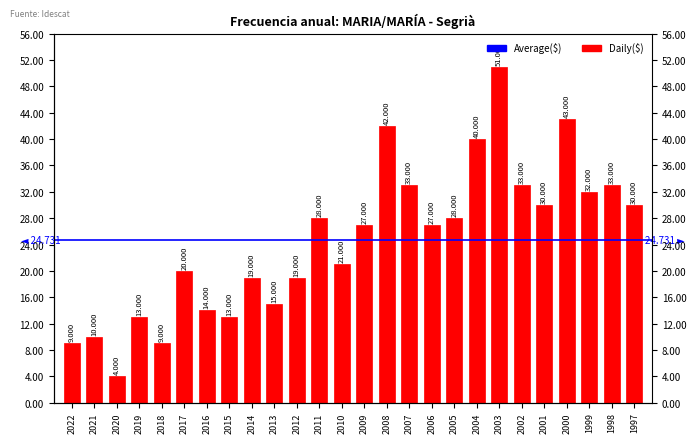

Reading left to right, extract all data points from this chart.

9	10	4	13	9	20	14	13	19	15	19	28	21	27	42	33	27	28	40	51	33	30	43	32	33	30